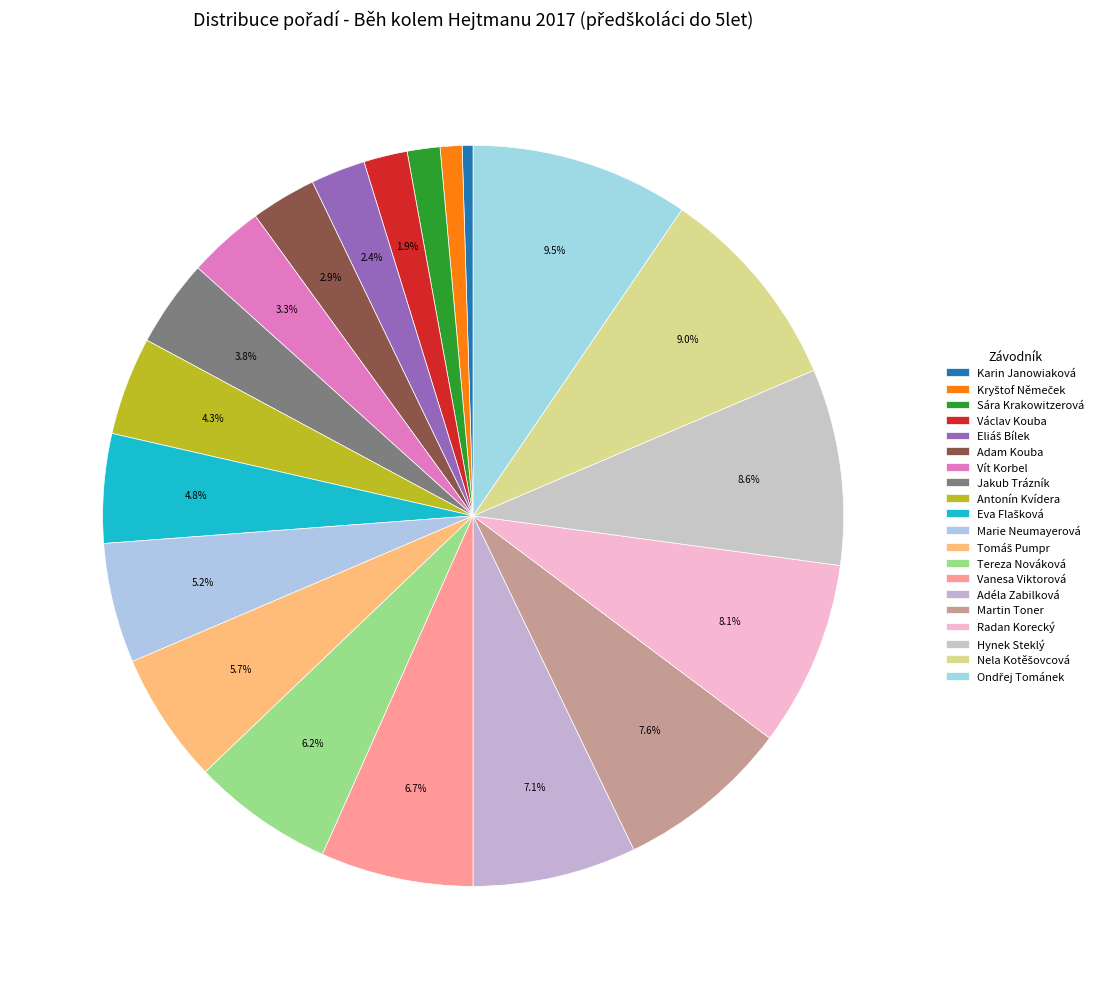

To the nearest percent, what is the difference between the Sára Krakowitzerová and Adéla Zabilková slice percentages?

6%